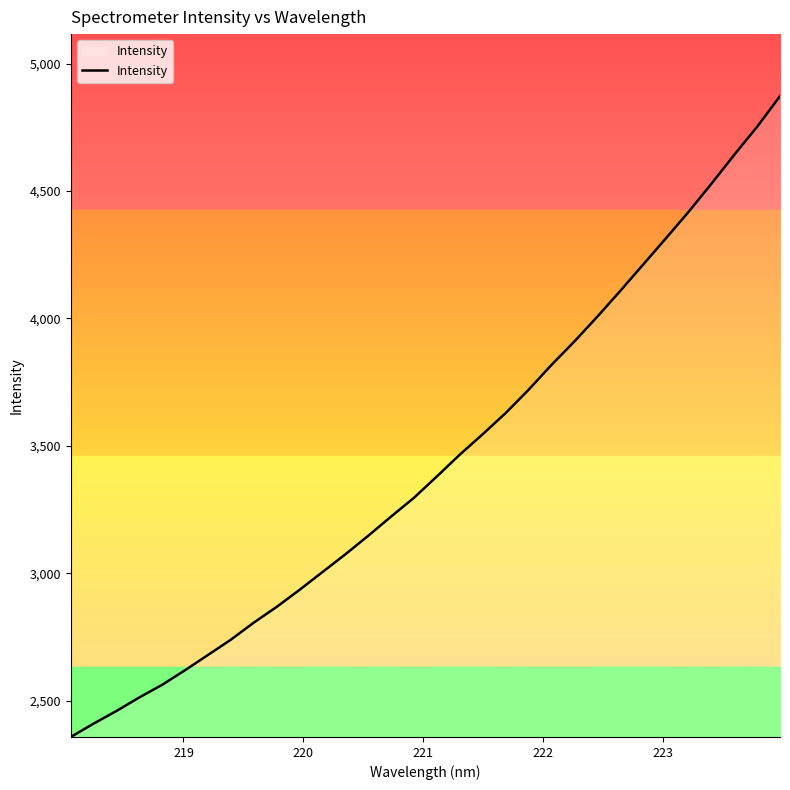

What is the difference between the maximum and minimum values?

2515.1